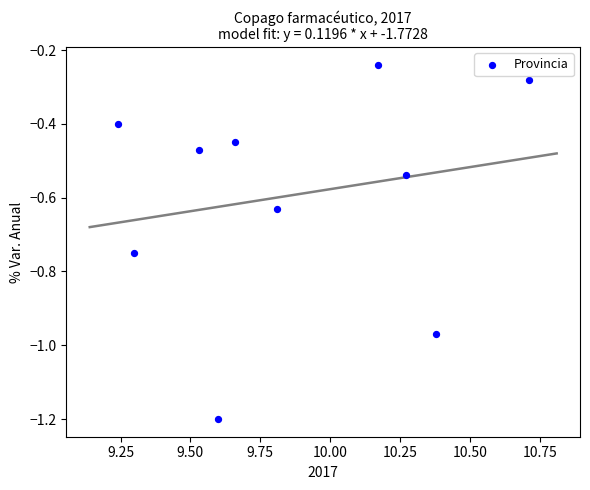

What is the range of Y values (max minus min)?

1.0